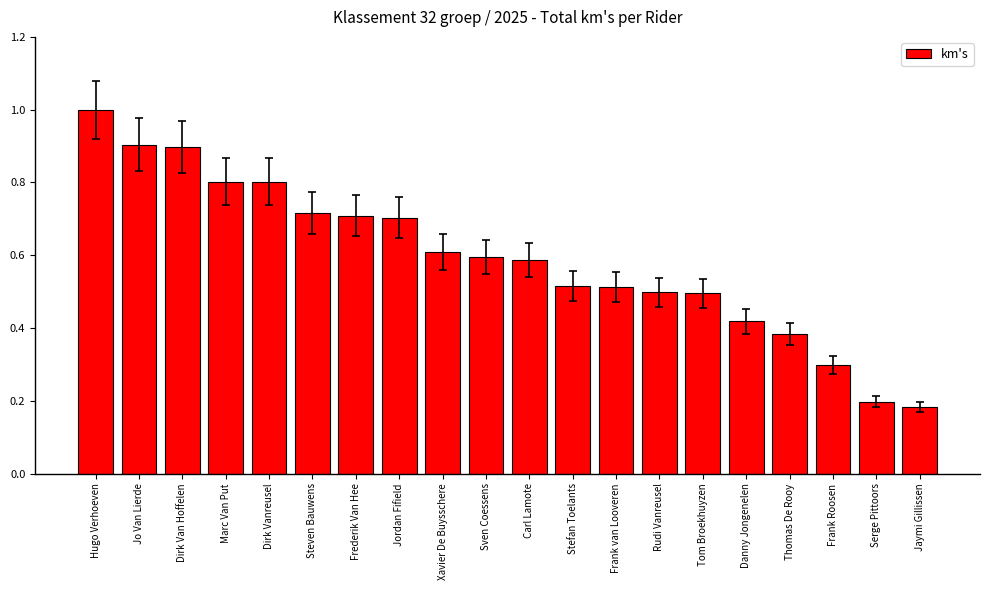

Between Hugo Verhoeven and Jordan Fifield, which is larger?

Hugo Verhoeven